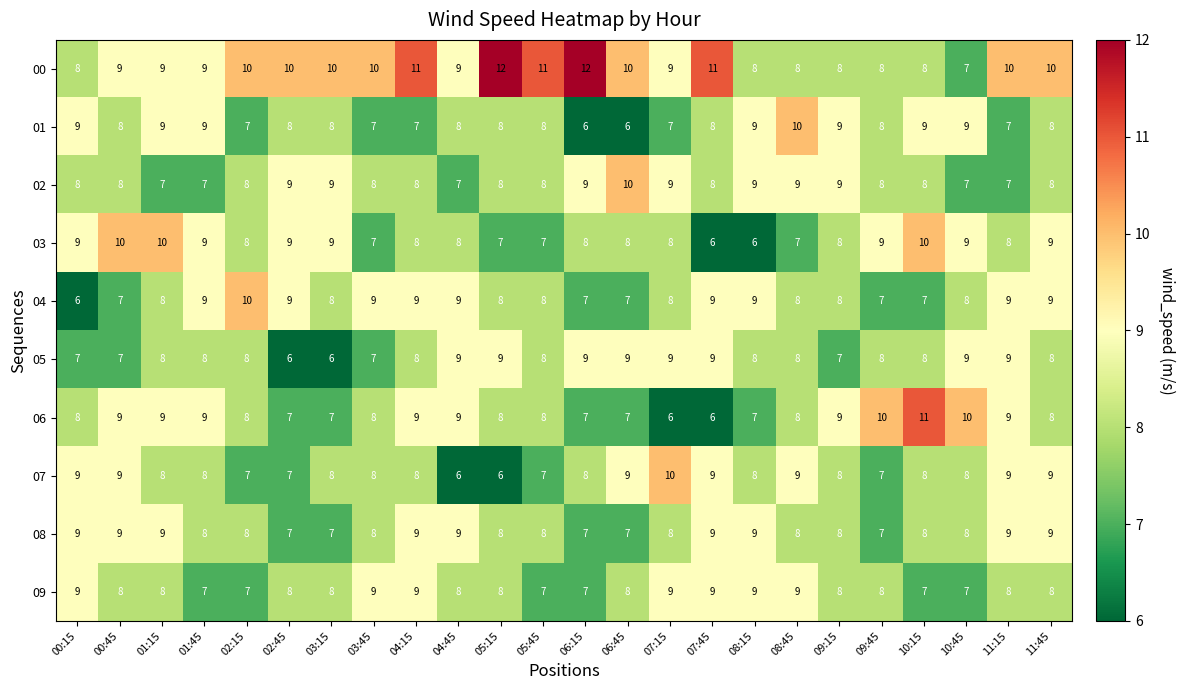

True or false: 08 has a value of 12 at 06:45.

False